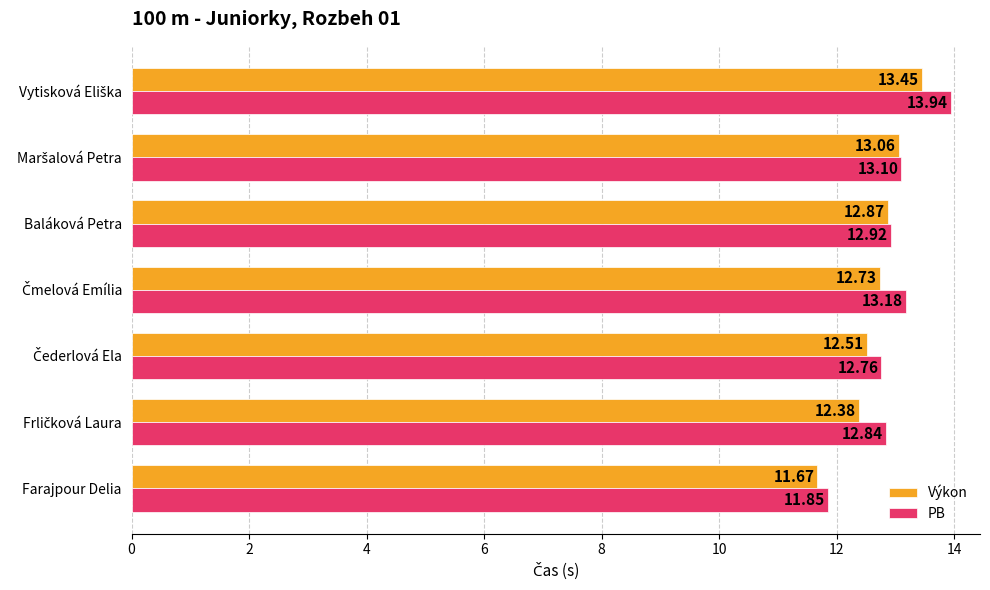

Which series has the largest total across all categories?

PB